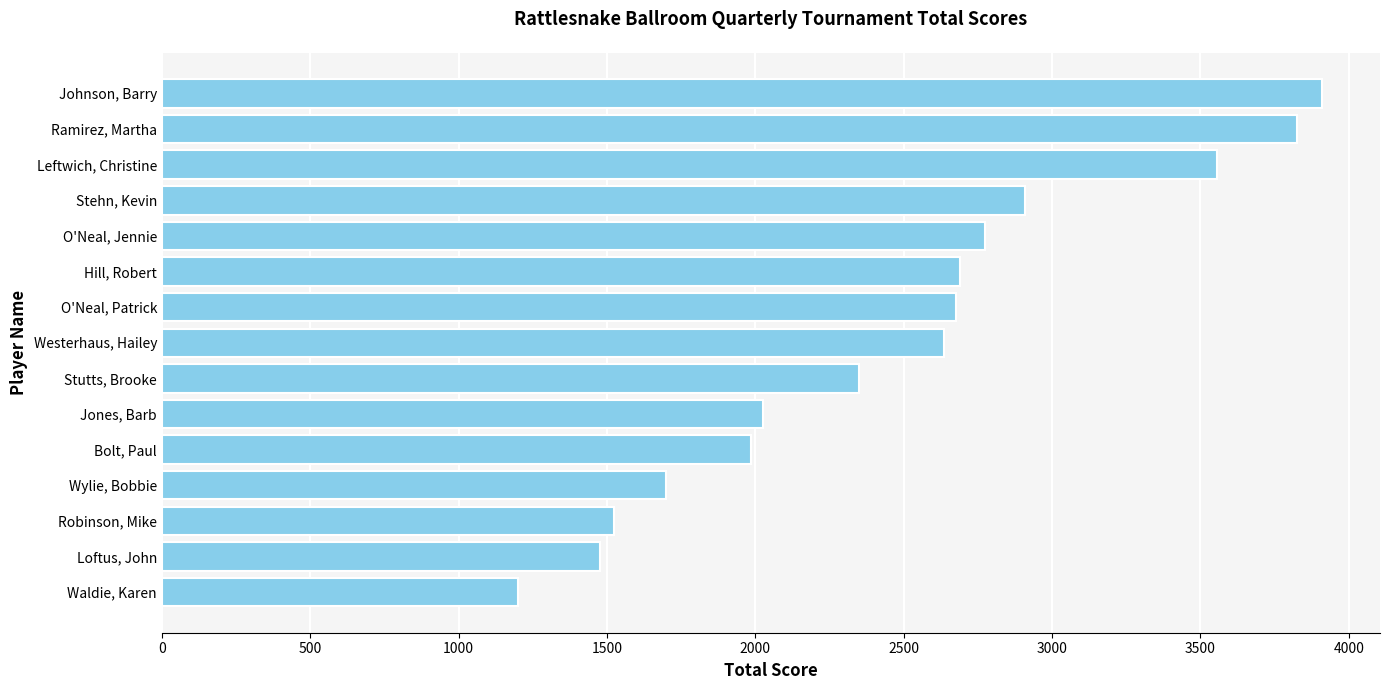

Is it true that the value at Robinson, Mike is 1525?

True